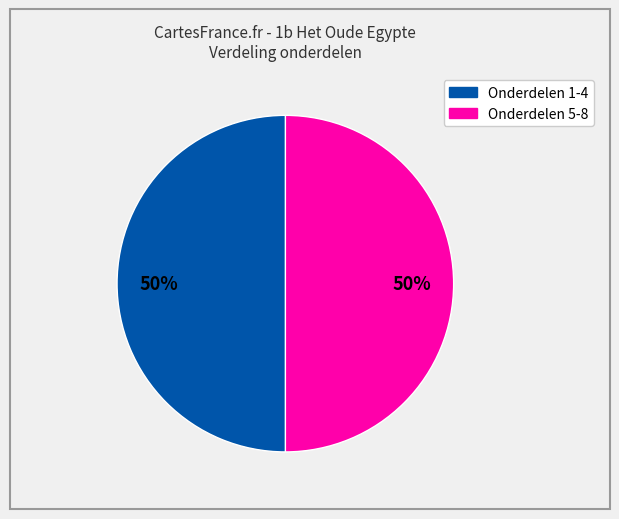

To the nearest percent, what is the average slice percentage?

50%